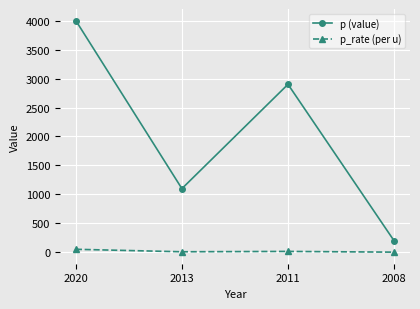

What is the spread (max minus min) of values at 2011?

2883.4